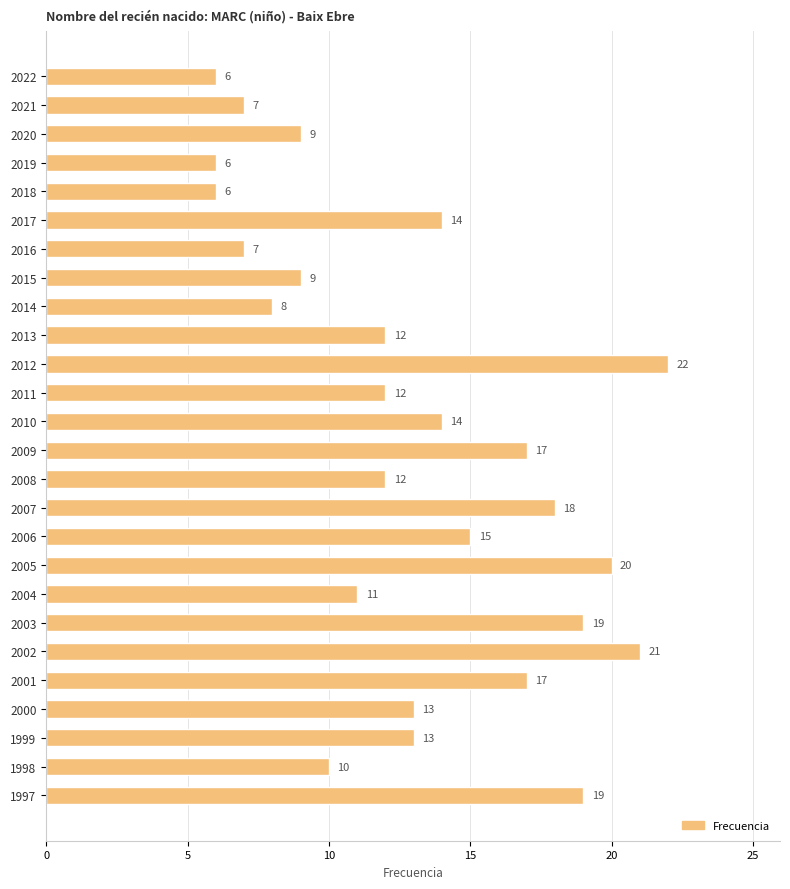

Reading bottom to top, list all the values displayed in this chart.

19	10	13	13	17	21	19	11	20	15	18	12	17	14	12	22	12	8	9	7	14	6	6	9	7	6